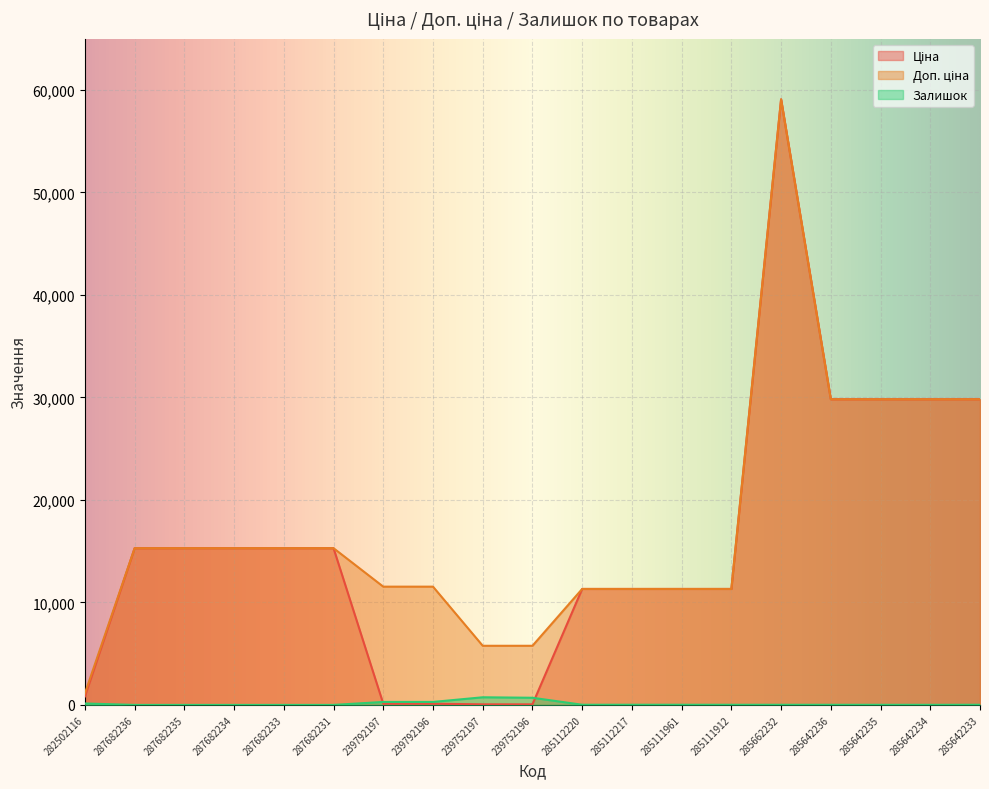

Rank the series by their maximum value, from highest to lowest.

Ціна, Доп. ціна, Залишок